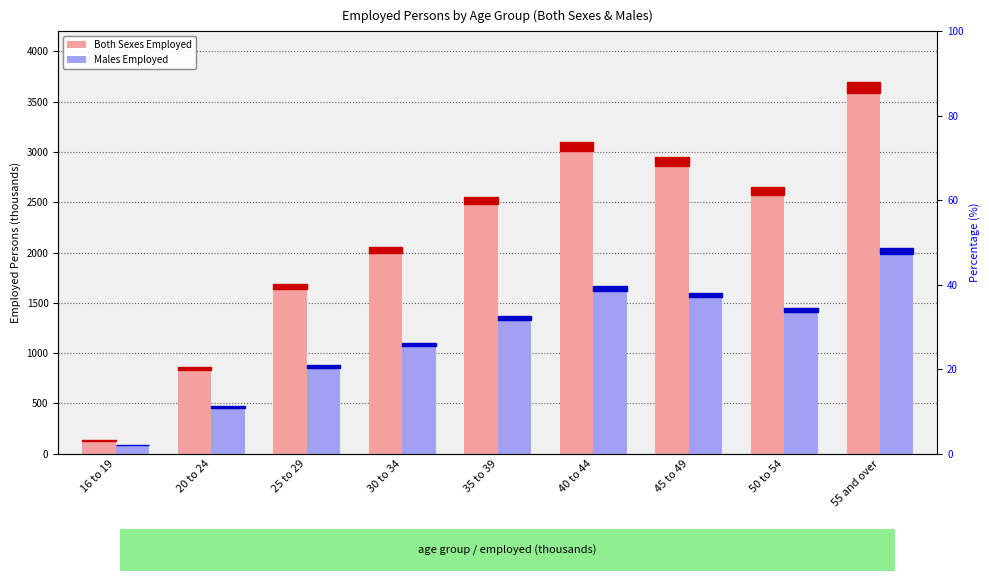

Reading right to left, what are all the values shown in this chart?

Both Sexes Employed: 3697.9	2653.8	2947.7	3099.3	2556.8	2055.5	1682.9	857.5	129.9
Males Employed: 2044.9	1446.9	1601.3	1667.5	1368.4	1099.3	880.1	468.5	84.3